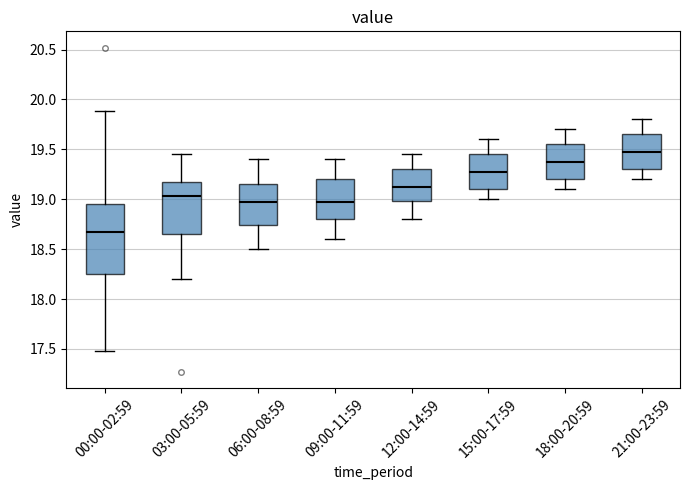

Reading left to right, read every box against the y-axis: the position of its median line, the range the box covers, and the ends of its whiskers. The values are not printed on the chart, so give them approximately, as read against the axis.

00:00-02:59: median 18.70, box 18.25 to 18.95, whiskers 17.50 to 19.90
03:00-05:59: median 19.05, box 18.65 to 19.20, whiskers 18.20 to 19.45
06:00-08:59: median 19.00, box 18.75 to 19.15, whiskers 18.50 to 19.40
09:00-11:59: median 19.00, box 18.80 to 19.20, whiskers 18.60 to 19.40
12:00-14:59: median 19.15, box 19.00 to 19.30, whiskers 18.80 to 19.45
15:00-17:59: median 19.30, box 19.10 to 19.45, whiskers 19.00 to 19.60
18:00-20:59: median 19.40, box 19.20 to 19.55, whiskers 19.10 to 19.70
21:00-23:59: median 19.50, box 19.30 to 19.65, whiskers 19.20 to 19.80